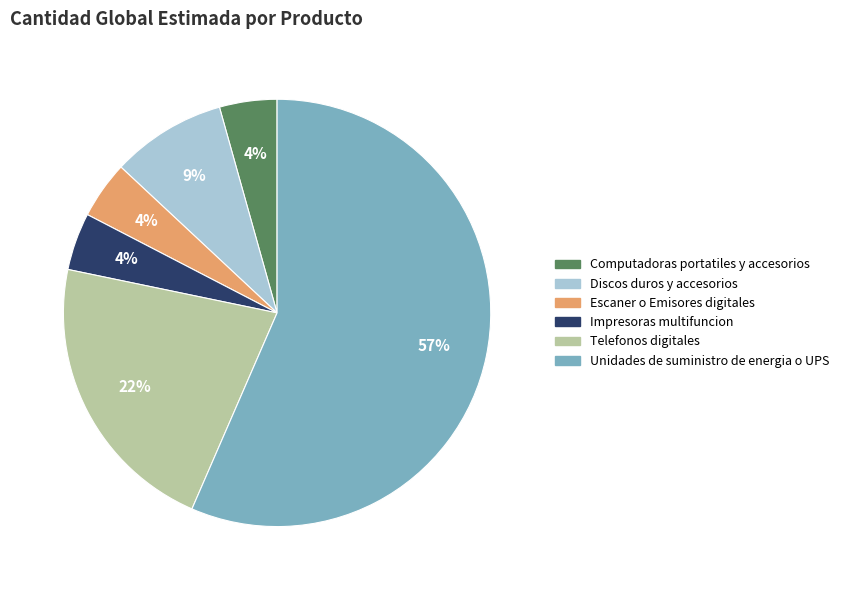

What percentage is the Computadoras portatiles y accesorios slice, to the nearest percent?

4%